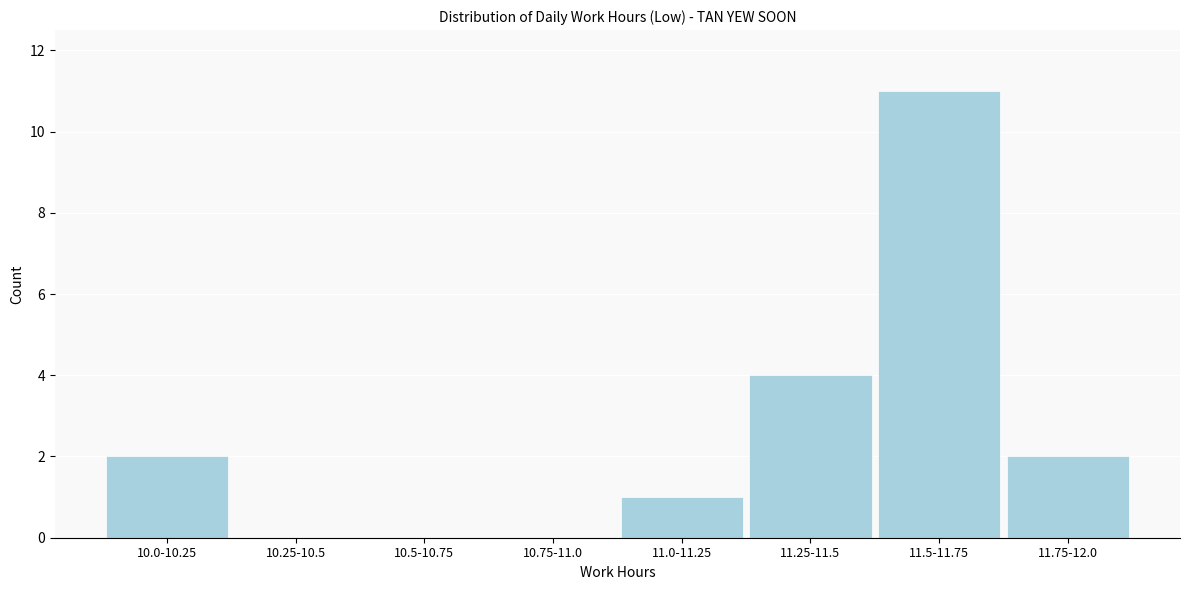

Reading left to right, extract all data points from this chart.

10.0-10.25=2	10.25-10.5=0	10.5-10.75=0	10.75-11.0=0	11.0-11.25=1	11.25-11.5=4	11.5-11.75=11	11.75-12.0=2